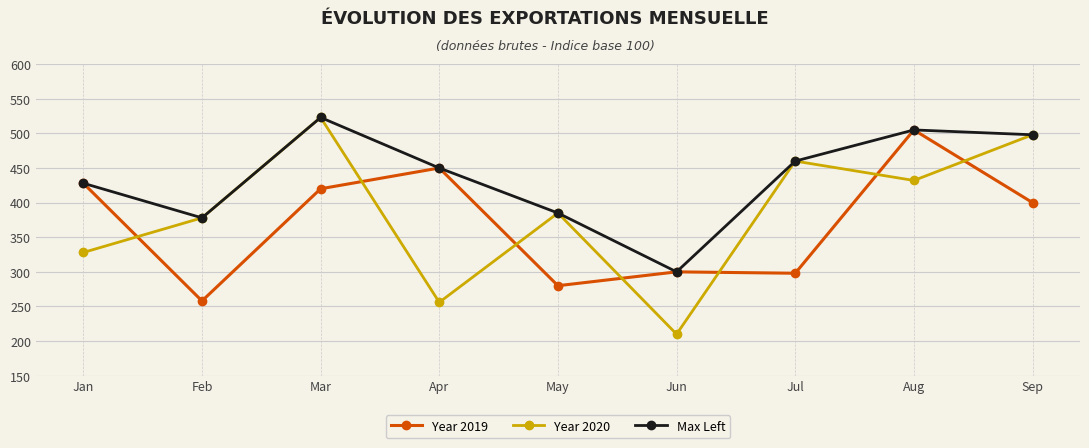

Between which two adjacent categories do Year 2020 and Year 2019 first intersect?

Jan and Feb